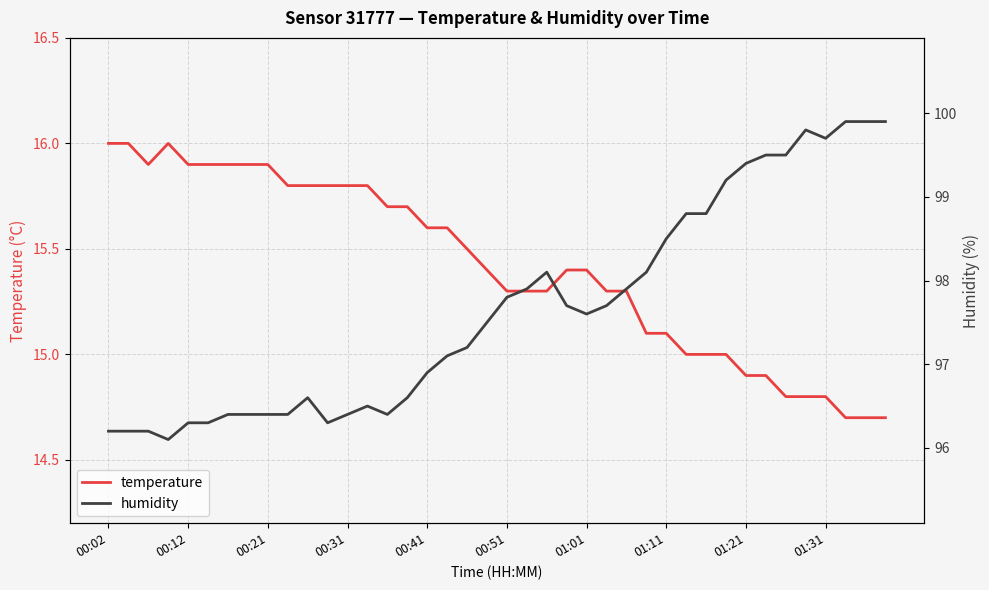

List the series in order of their overall mean, highest first.

humidity, temperature